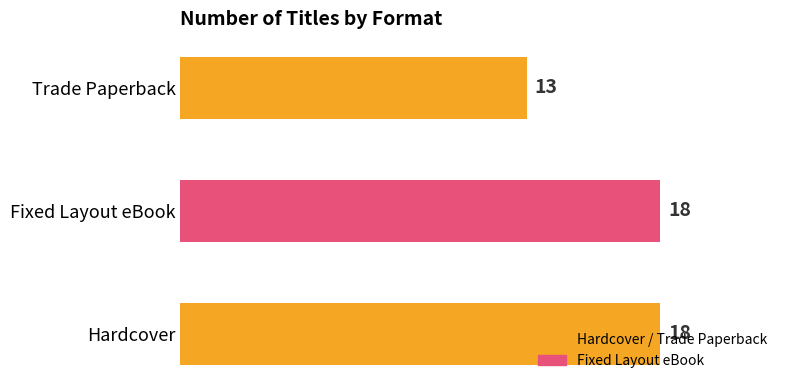

What is the minimum value shown in the chart?

13